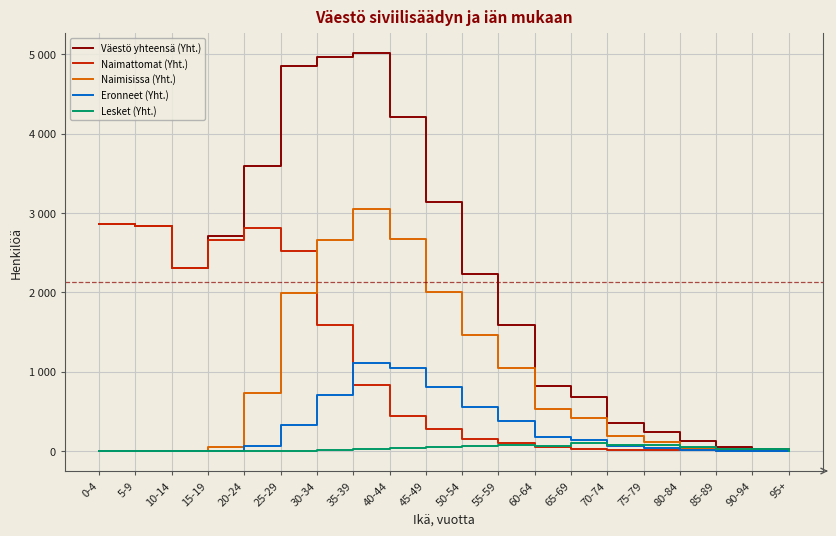

Which series changed the most between 0-4 and 40-44?

Naimisissa (Yht.)